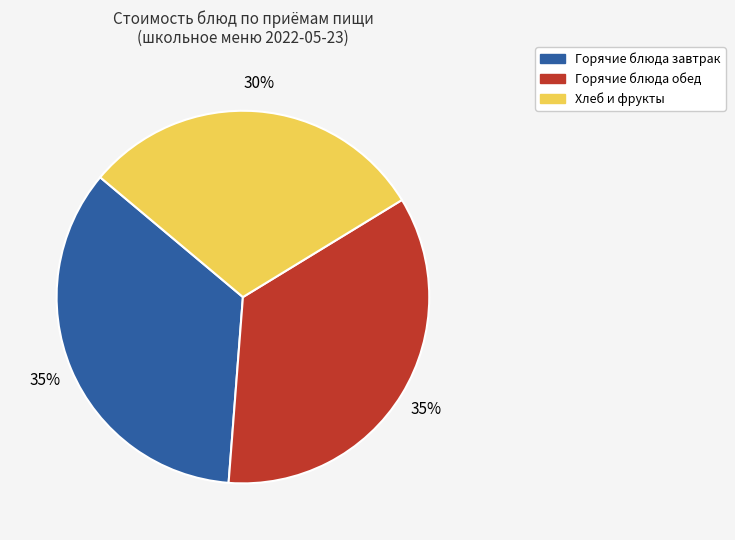

Is there a majority slice in this chart?

No